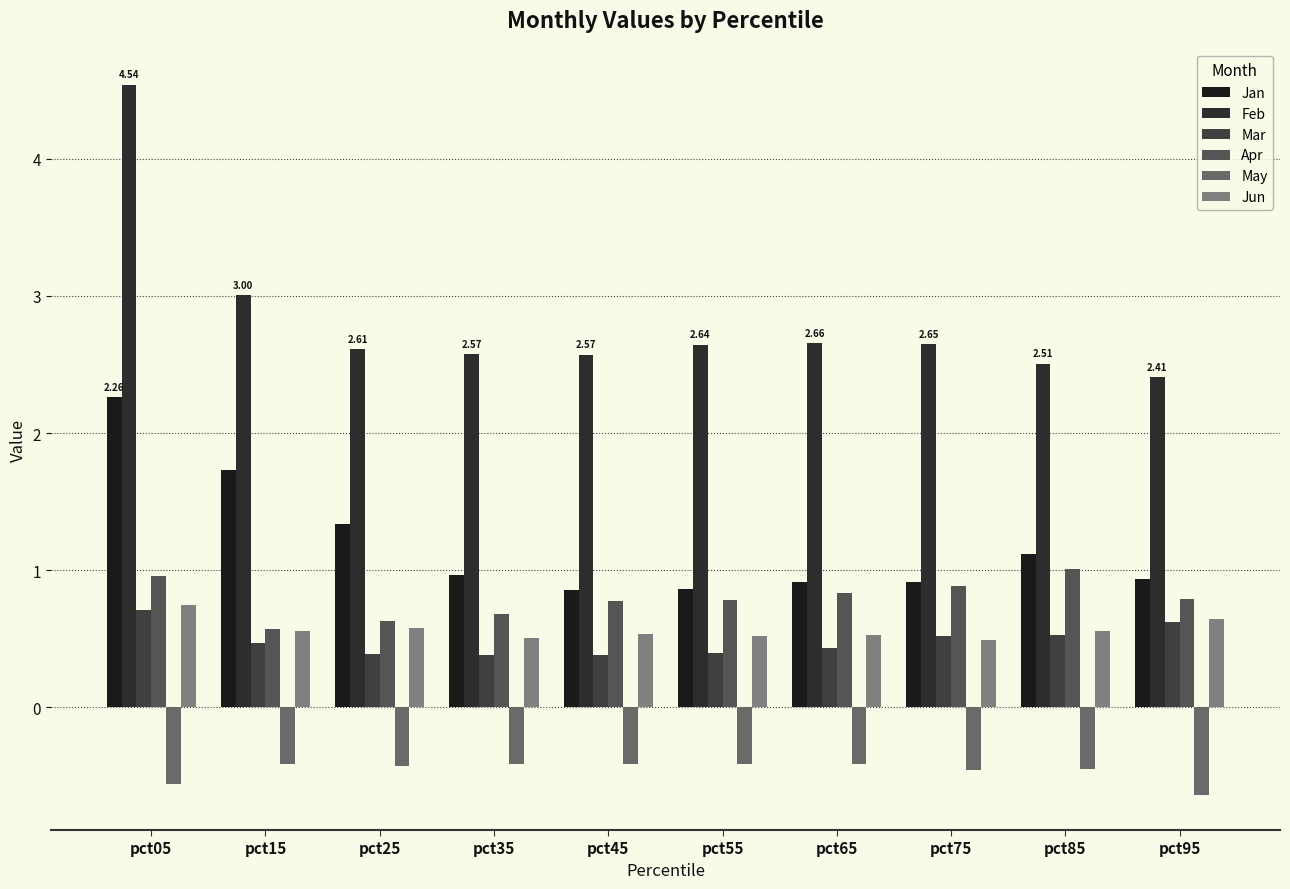

What are all the series names shown in the legend?

Jan, Feb, Mar, Apr, May, Jun